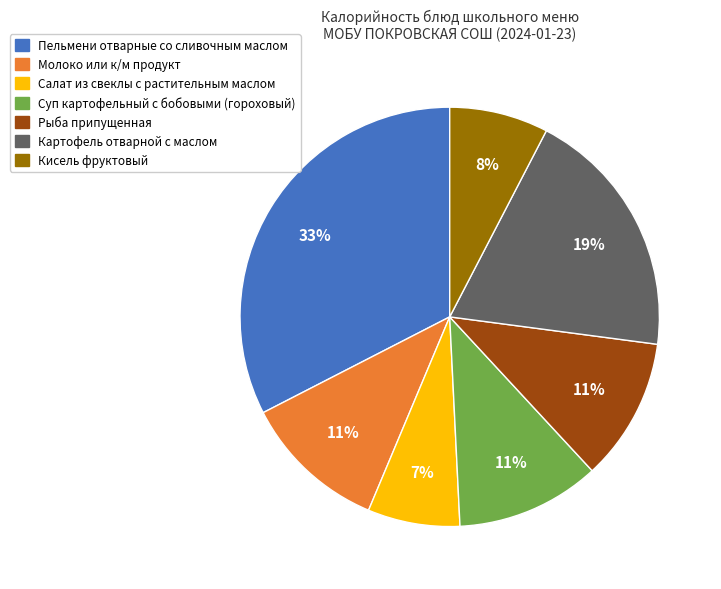

Is there any slice that represents more than half of the pie?

No